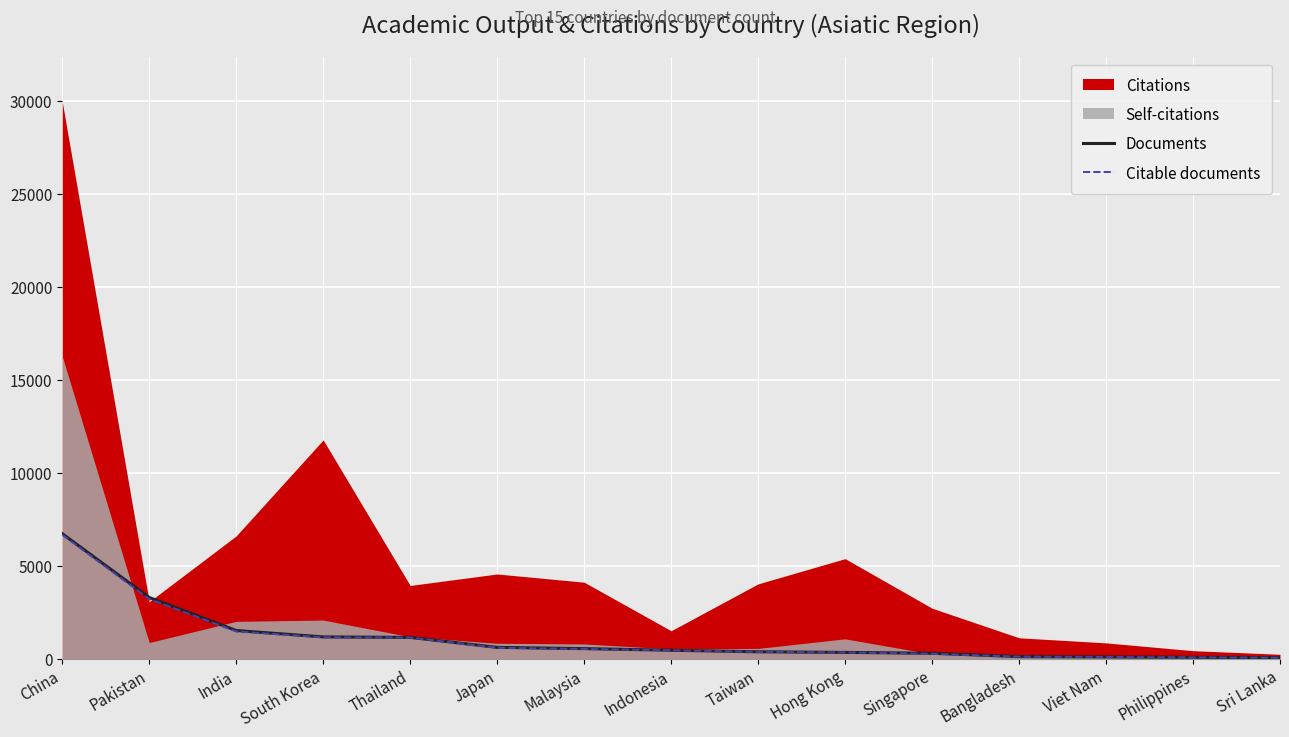

What is the sum of the Citable documents values at Thailand and Bangladesh?

1235